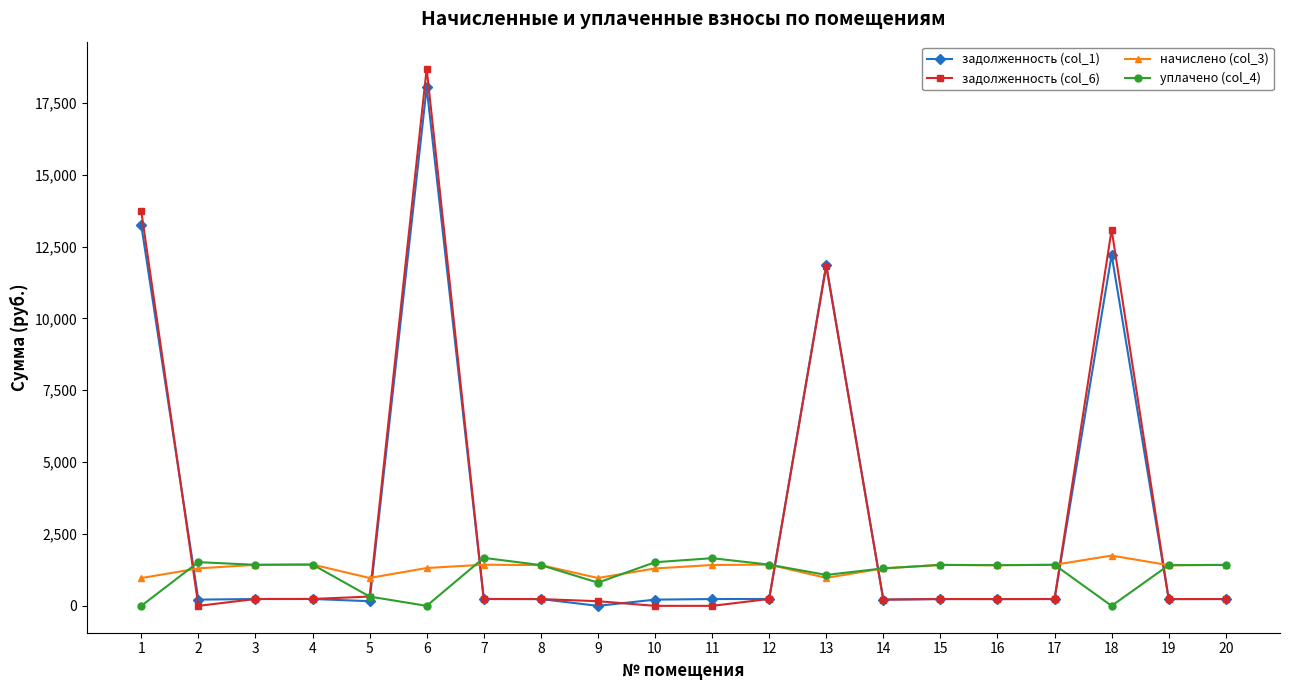

Which series changed the most between 9 and 12?

уплачено (col_4)